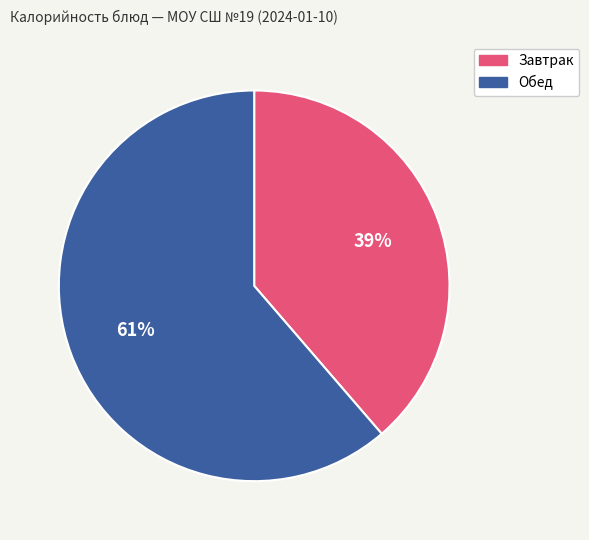

To the nearest percent, what is the average slice percentage?

50%